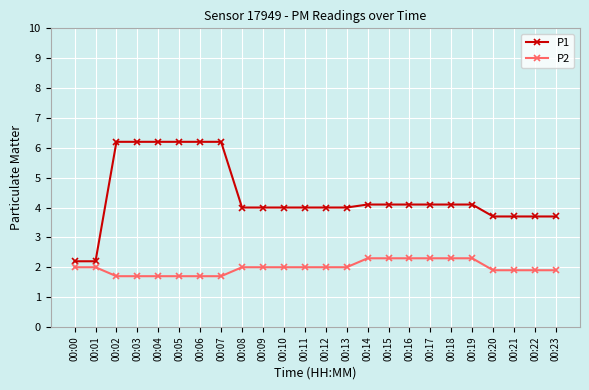

What is the spread (max minus min) of values at 00:23?

1.8